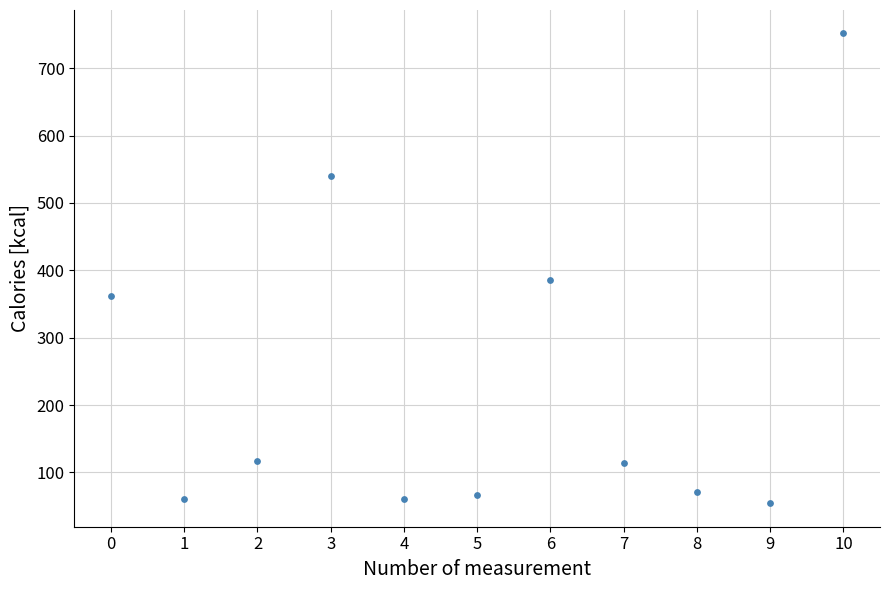

What is the range of Y values (max minus min)?

697.1